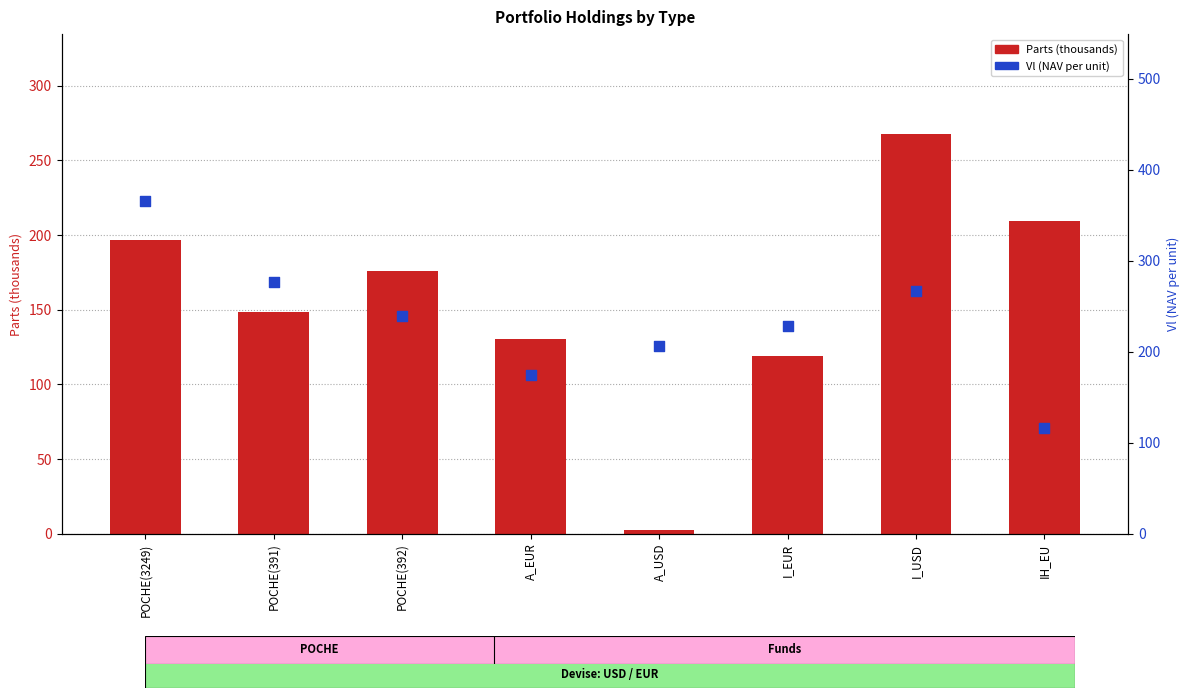

Which series has the widest spread of Y values?

Parts (thousands)